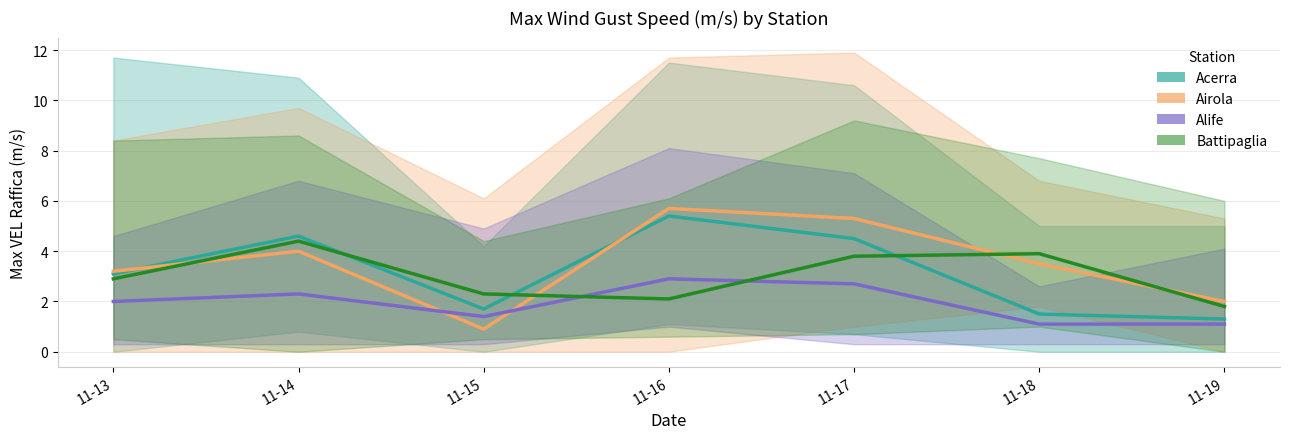

What is the highest value of the Acerra MED series?

5.4